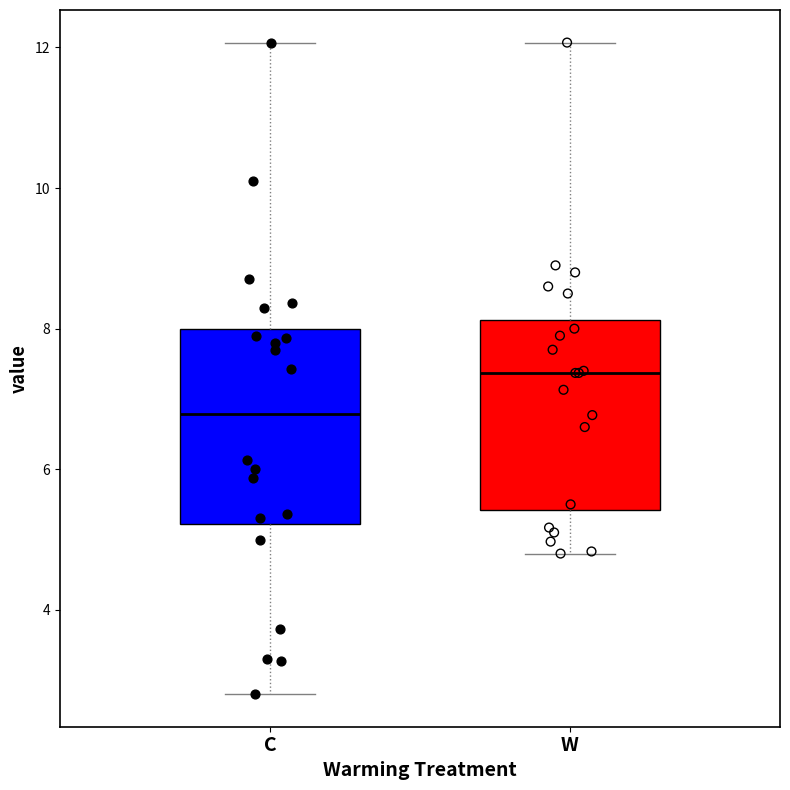

Reading left to right, read every box against the y-axis: the position of its median line, the range the box covers, and the ends of its whiskers. The values are not printed on the chart, so give them approximately, as read against the axis.

C: median 6.8, box 5.2 to 8.0, whiskers 2.8 to 12.0
W: median 7.4, box 5.4 to 8.2, whiskers 4.8 to 12.0